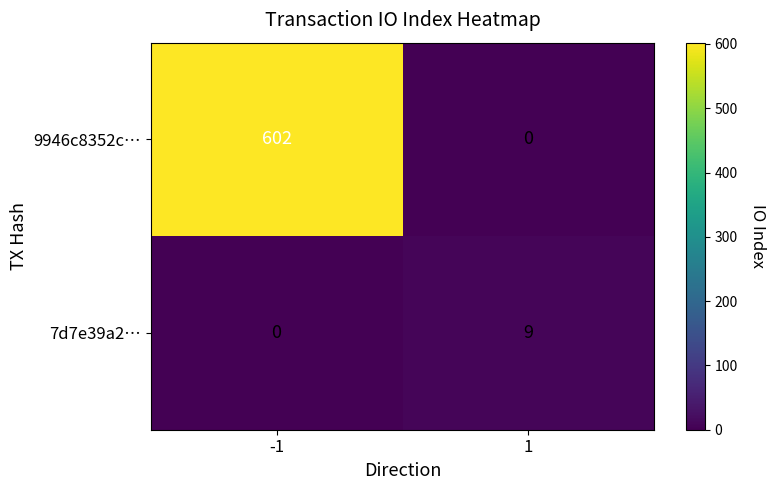

Which series has the largest total across all categories?

9946c8352c…